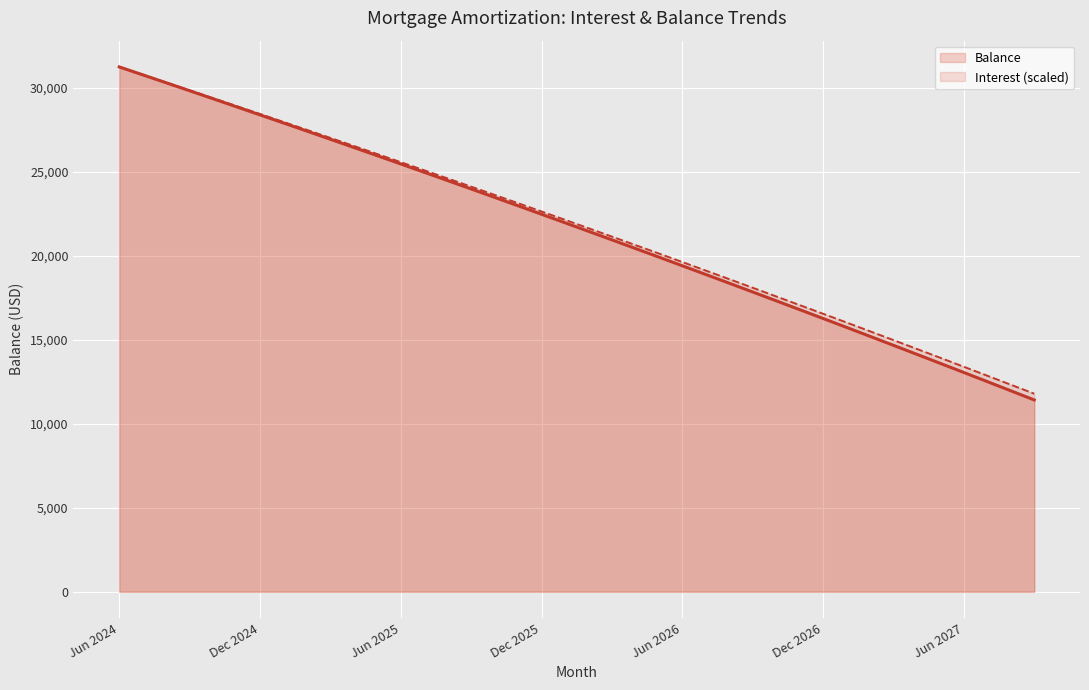

How many data points in Interest (scaled) are above 22142?

20